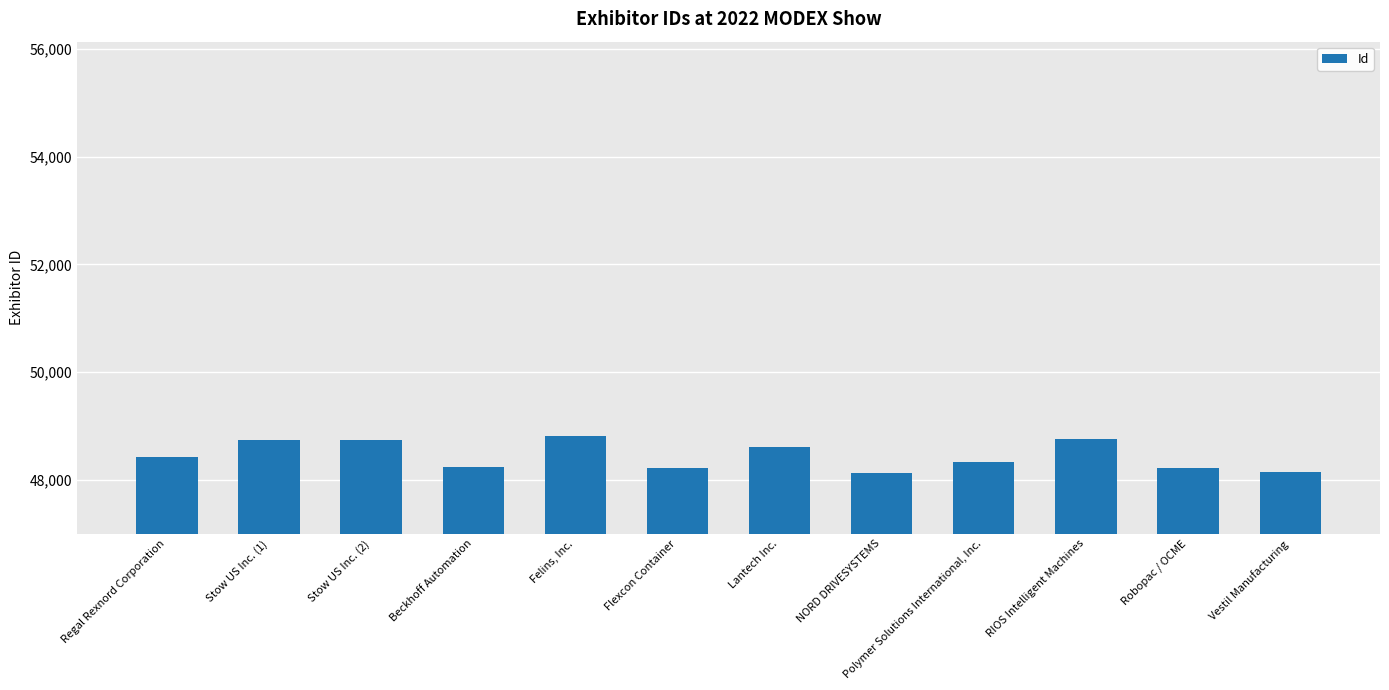

What is the smallest value displayed?

48124